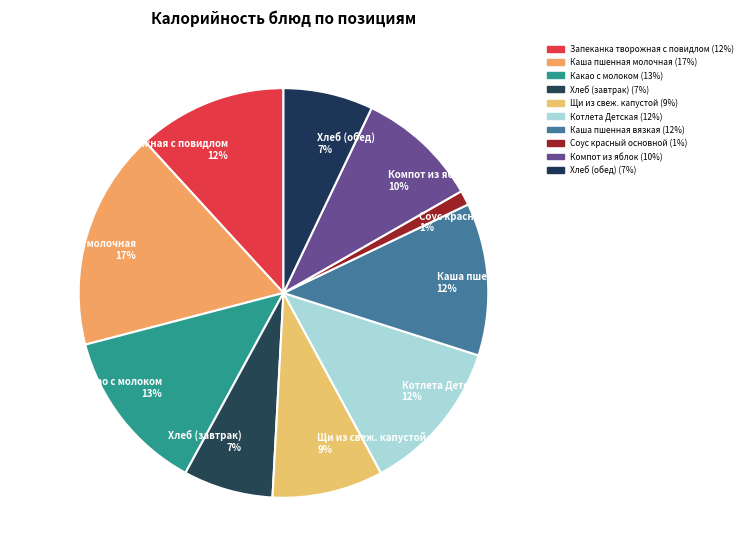

What is the largest slice in the pie chart?

Каша пшенная молочная